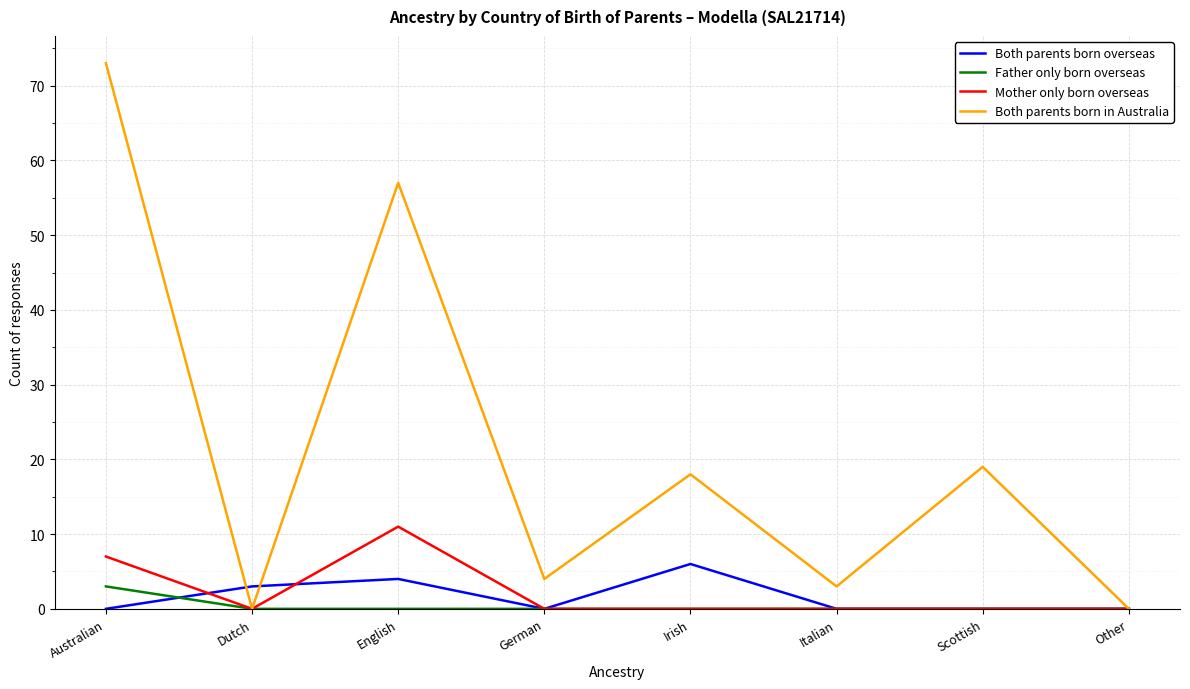

Is it true that Mother only born overseas equals 0 at Scottish?

True